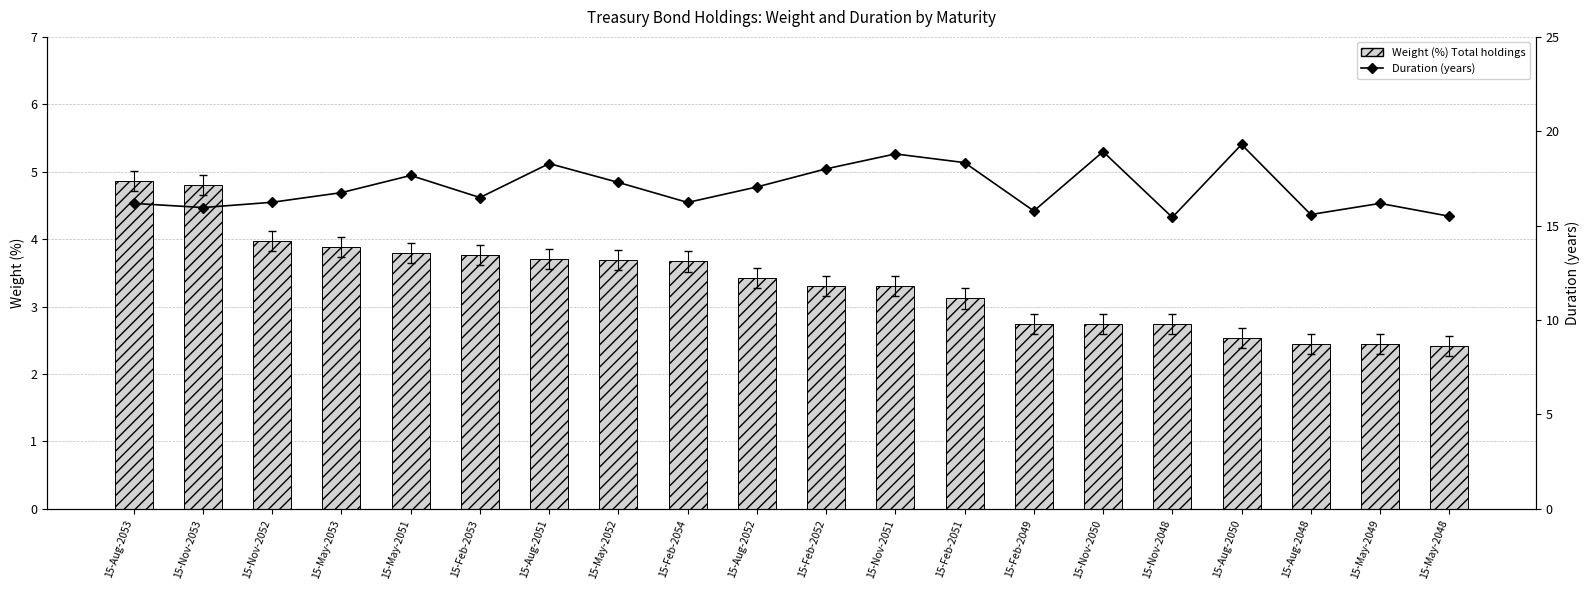

Are the bars horizontal?

No